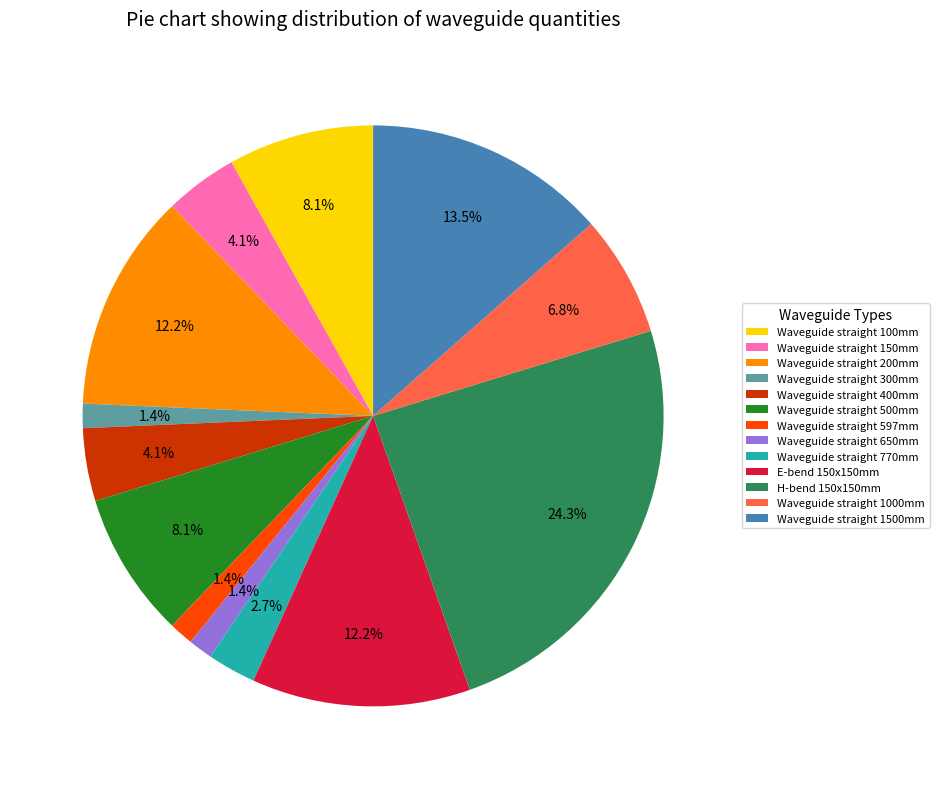

What is the ratio of the value at Waveguide straight 597mm to the value at Waveguide straight 400mm?

0.3